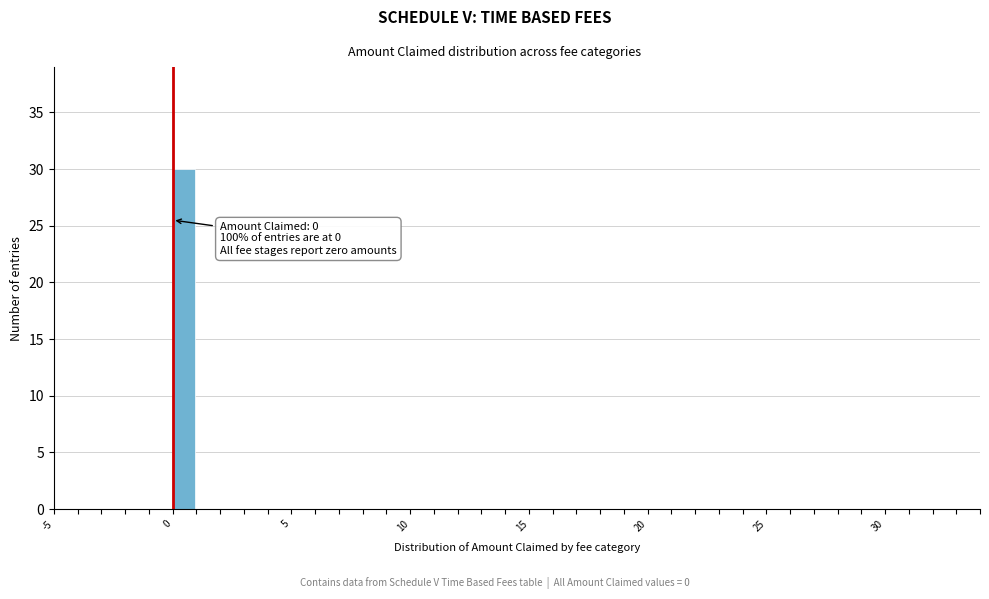

Around what value on the x-axis is the tallest bar? Give the approximate position of its centre, as read against the axis.

0.5